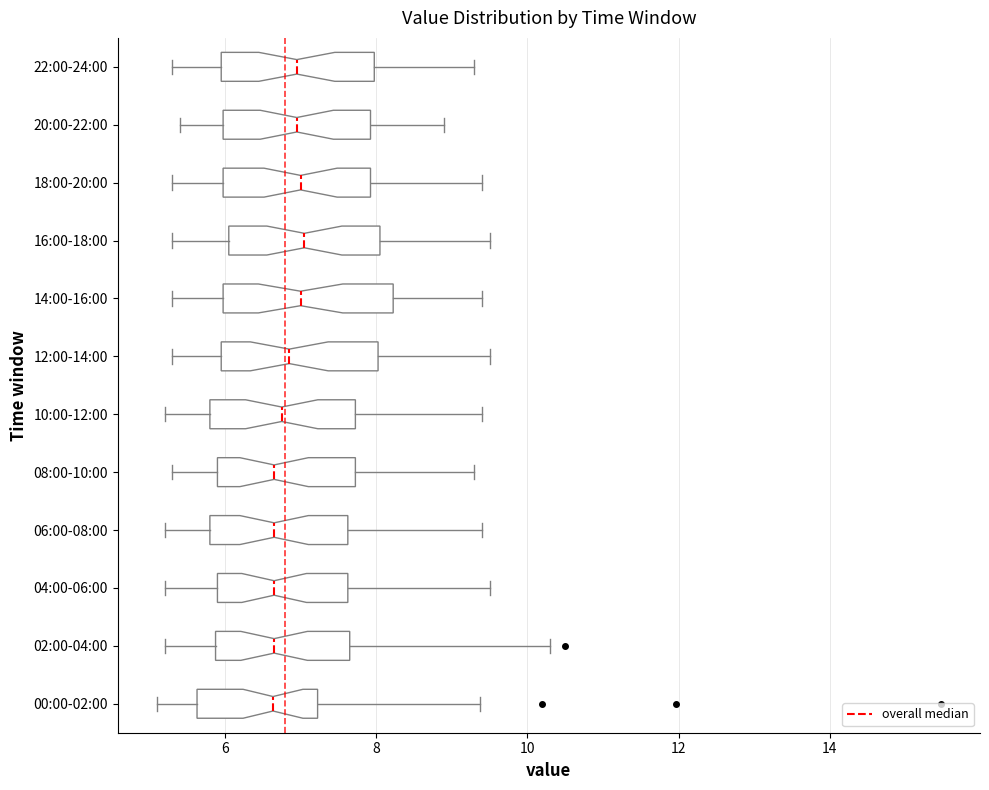

Reading bottom to top, read every box against the x-axis: the position of its median line, the range the box covers, and the ends of its whiskers. The values are not printed on the chart, so give them approximately, as read against the axis.

00:00-02:00: median 6.6, box 5.6 to 7.2, whiskers 5.2 to 9.4
02:00-04:00: median 6.6, box 5.8 to 7.6, whiskers 5.2 to 10.4
04:00-06:00: median 6.6, box 6.0 to 7.6, whiskers 5.2 to 9.6
06:00-08:00: median 6.6, box 5.8 to 7.6, whiskers 5.2 to 9.4
08:00-10:00: median 6.6, box 6.0 to 7.8, whiskers 5.4 to 9.4
10:00-12:00: median 6.8, box 5.8 to 7.8, whiskers 5.2 to 9.4
12:00-14:00: median 6.8, box 6.0 to 8.0, whiskers 5.4 to 9.6
14:00-16:00: median 7.0, box 6.0 to 8.2, whiskers 5.4 to 9.4
16:00-18:00: median 7.0, box 6.0 to 8.0, whiskers 5.4 to 9.6
18:00-20:00: median 7.0, box 6.0 to 8.0, whiskers 5.4 to 9.4
20:00-22:00: median 7.0, box 6.0 to 8.0, whiskers 5.4 to 9.0
22:00-24:00: median 7.0, box 6.0 to 8.0, whiskers 5.4 to 9.4